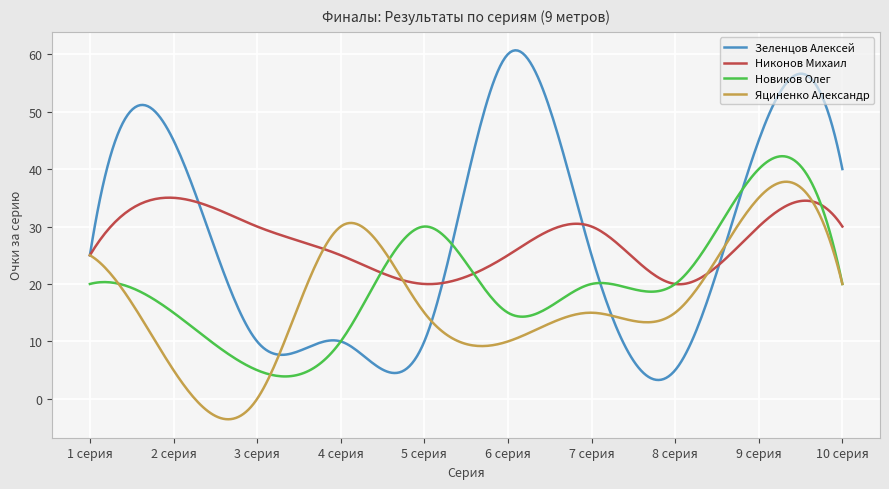

What is the maximum value shown in the chart?

60.7